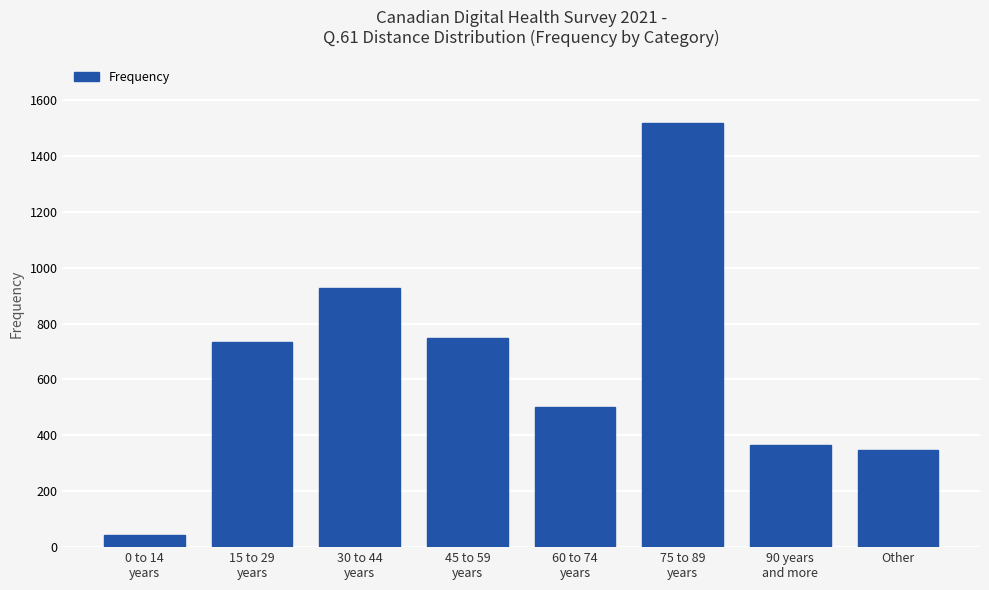

At which category does the chart reach its peak across all series?

75 to 89
years